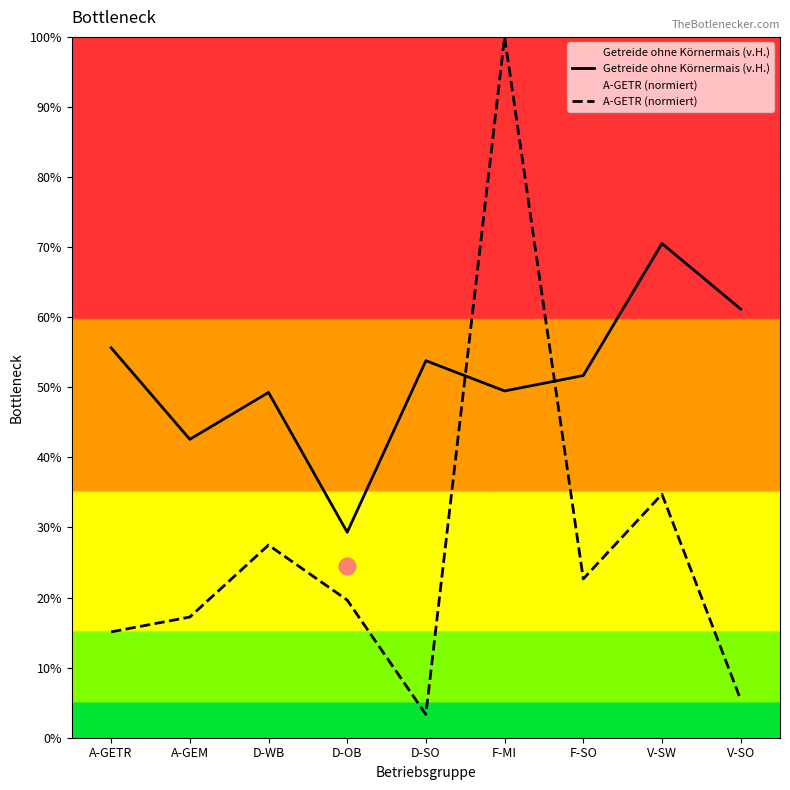

At which category does Getreide ohne Körnermais (v.H.) reach its first local valley?

A-GEM